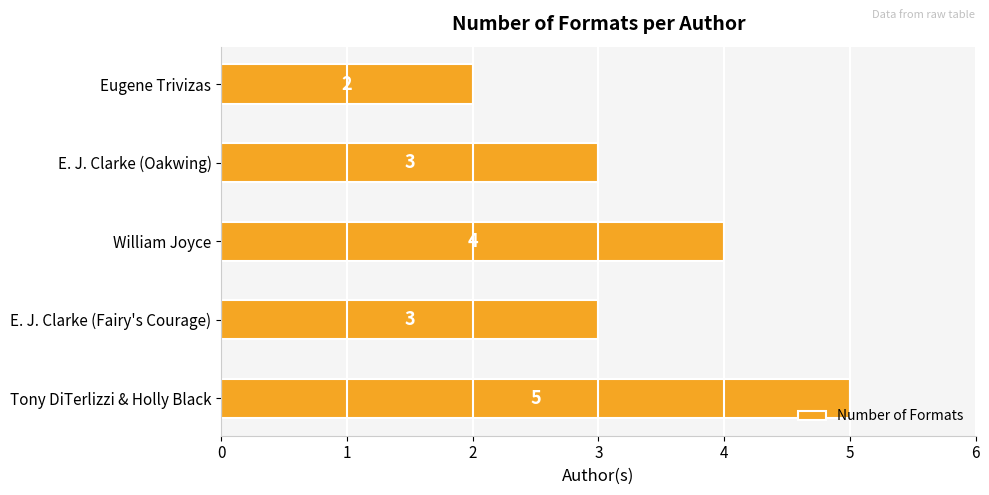

Reading bottom to top, transcribe all the data shown in this chart.

5	3	4	3	2